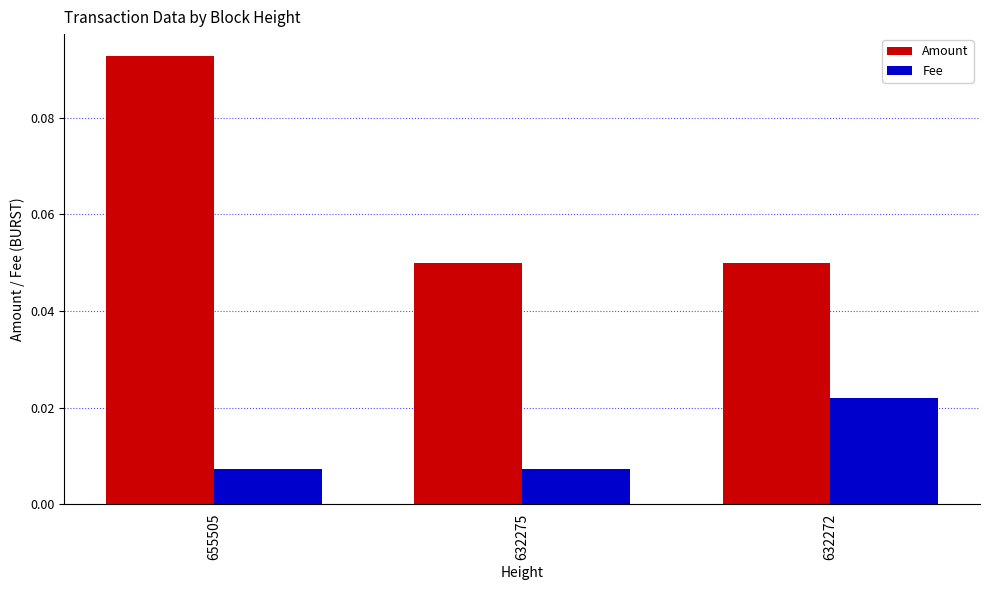

At how many categories does at least one series exceed 0?

3